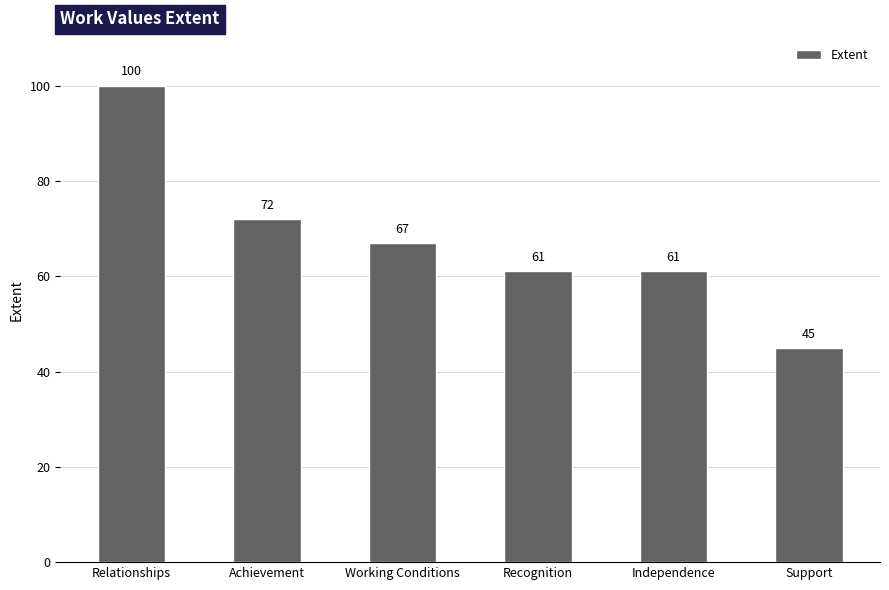

What is the average value?

68